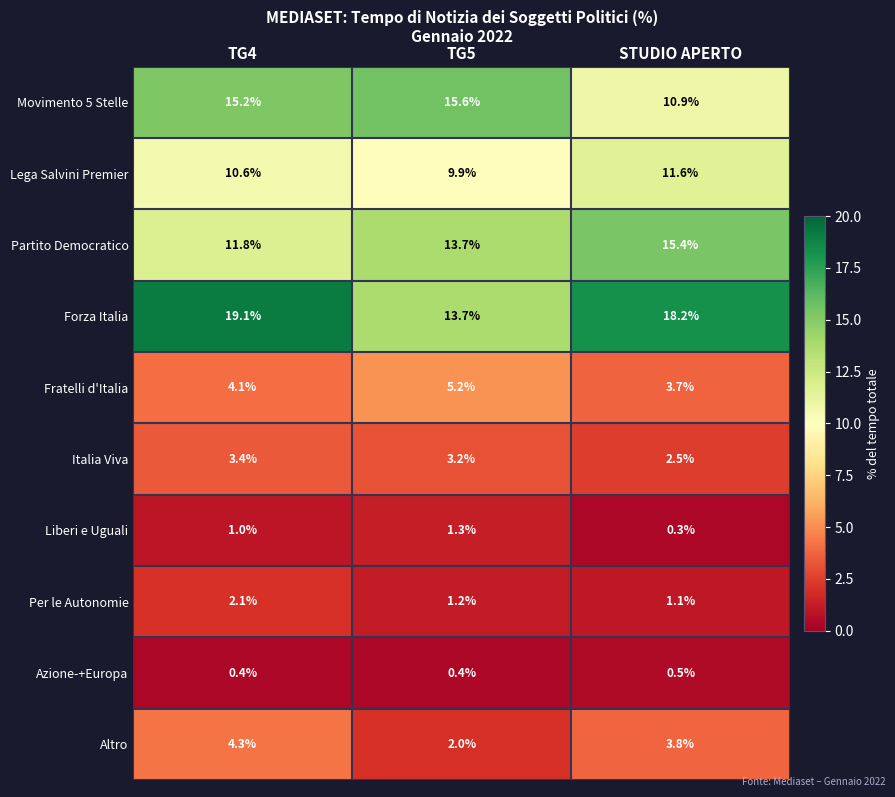

What is the difference between the maximum and minimum values in the Altro series?

2.3